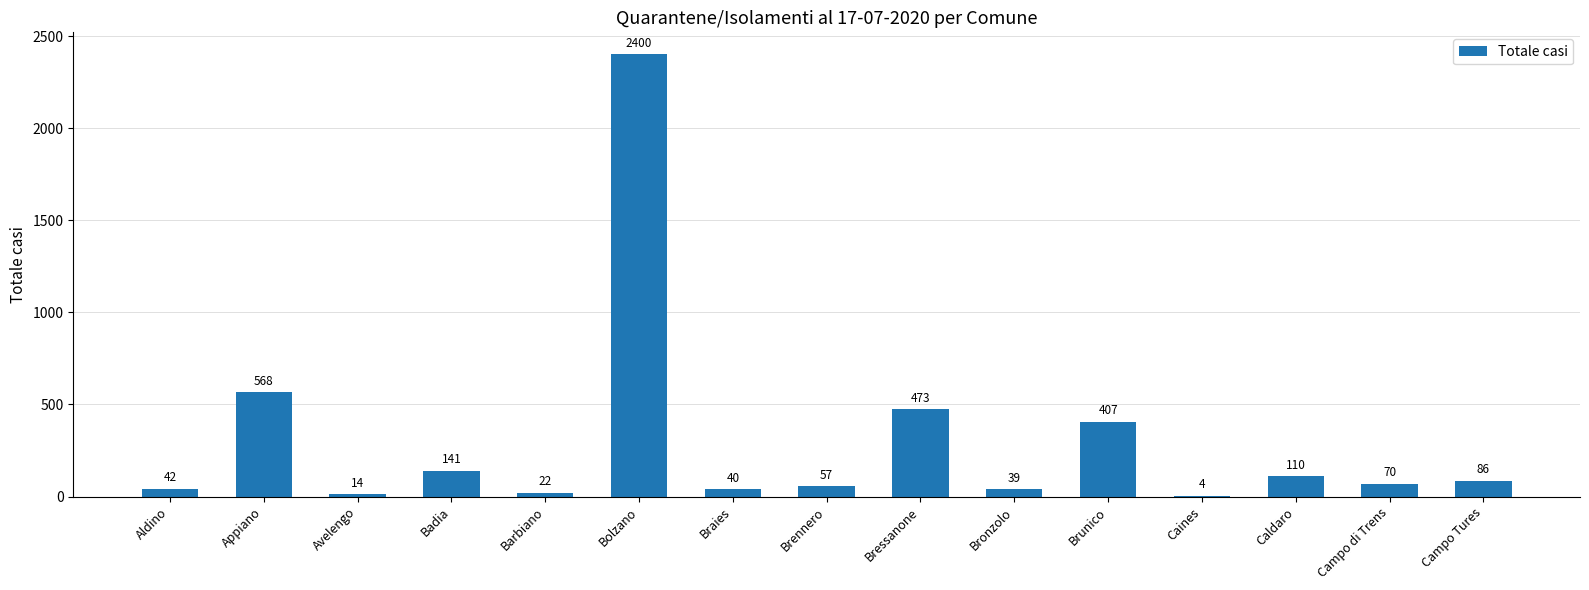

Where does the data first go above 70?

Appiano